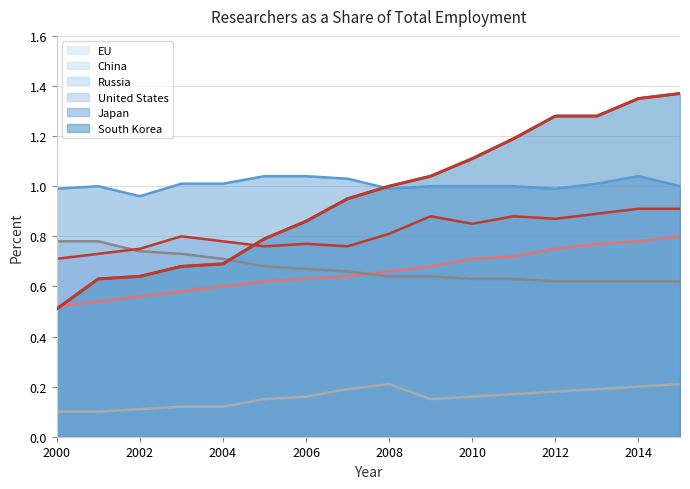

How many lines are shown in the chart?

6